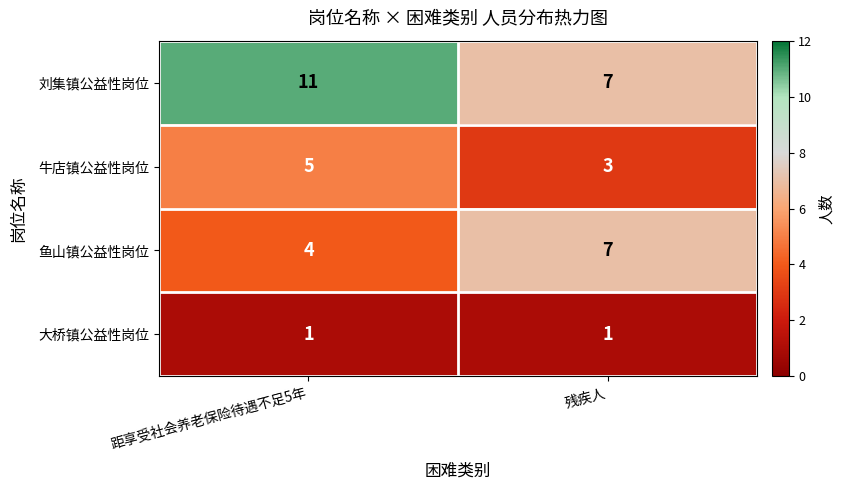

At which label is 鱼山镇公益性岗位 closest to 5?

距享受社会养老保险待遇不足5年